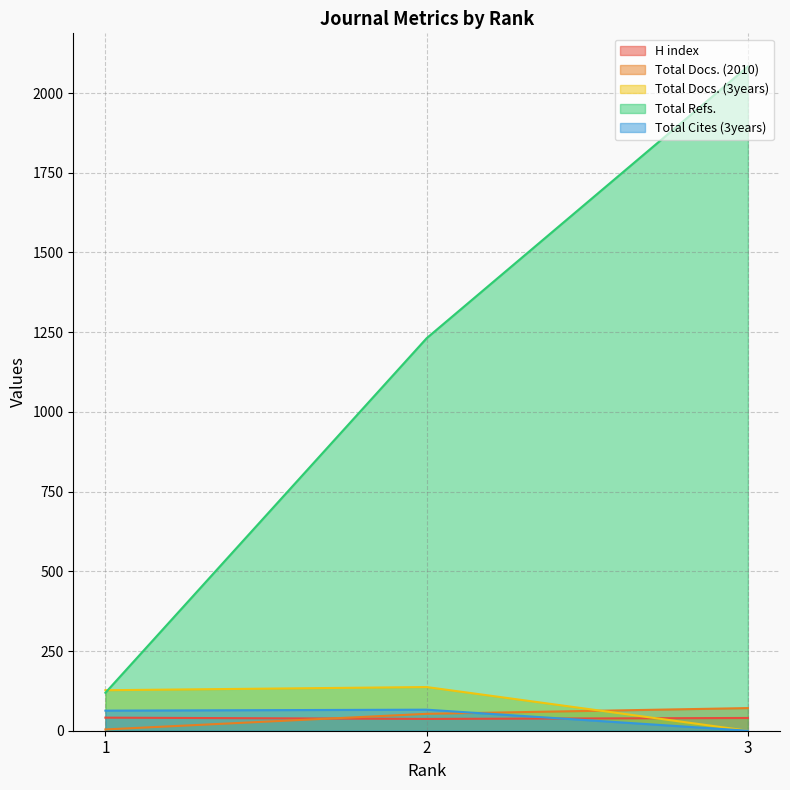

What is the average value of the H index series?

39